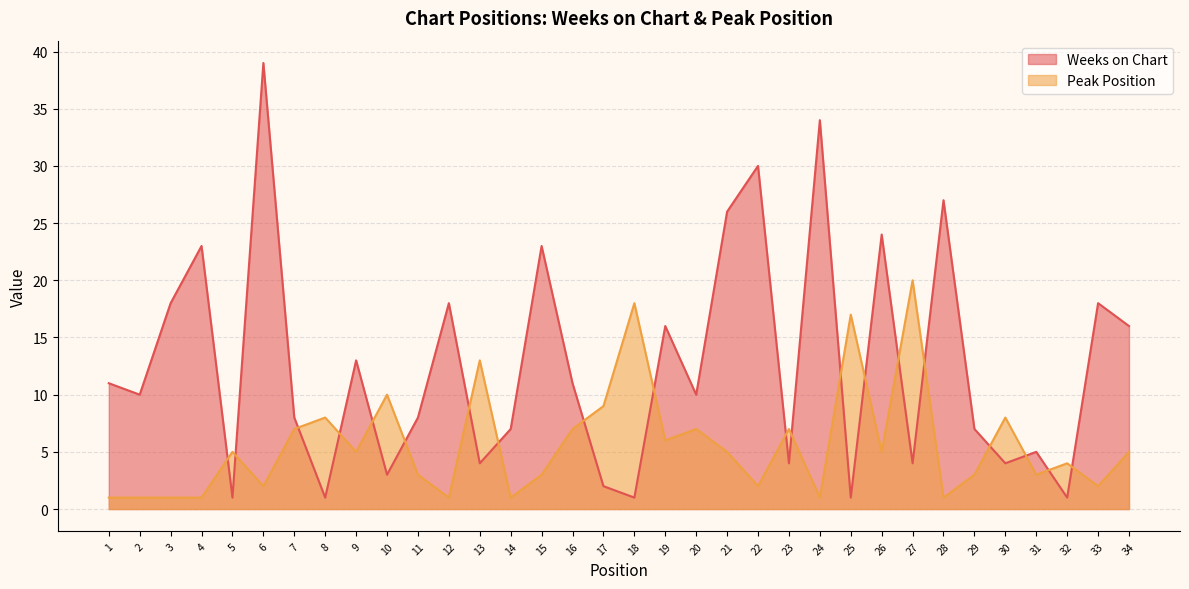

True or false: Weeks on Chart and Peak Position cross at least once.

True